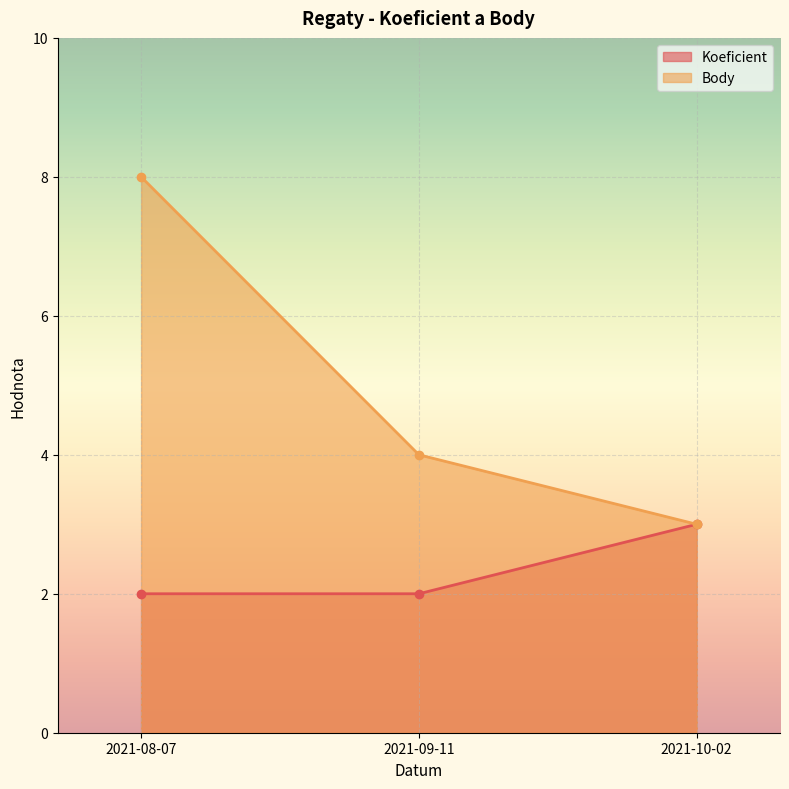

What position from the right is 2021-08-07?

3